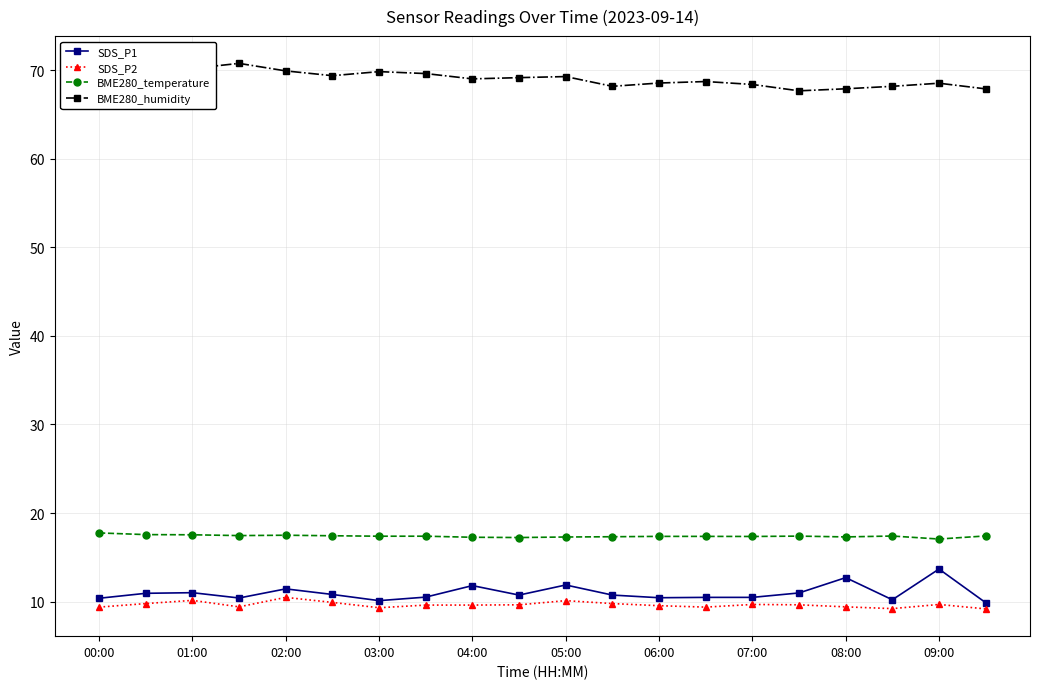

True or false: SDS_P1 has more than 2 points higher than both neighbors.

True